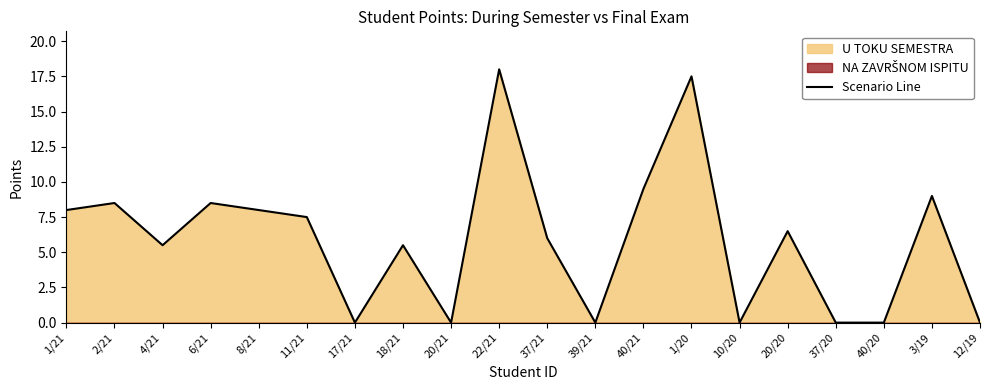

What is the maximum value shown in the chart?

18.0